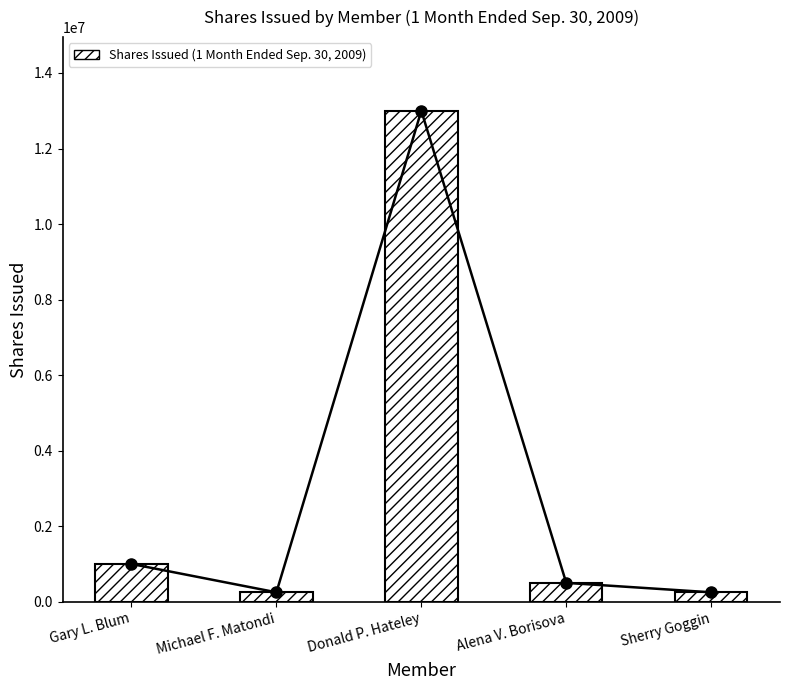

Rank the categories by value from lowest to highest.

Michael F. Matondi, Sherry Goggin, Alena V. Borisova, Gary L. Blum, Donald P. Hateley